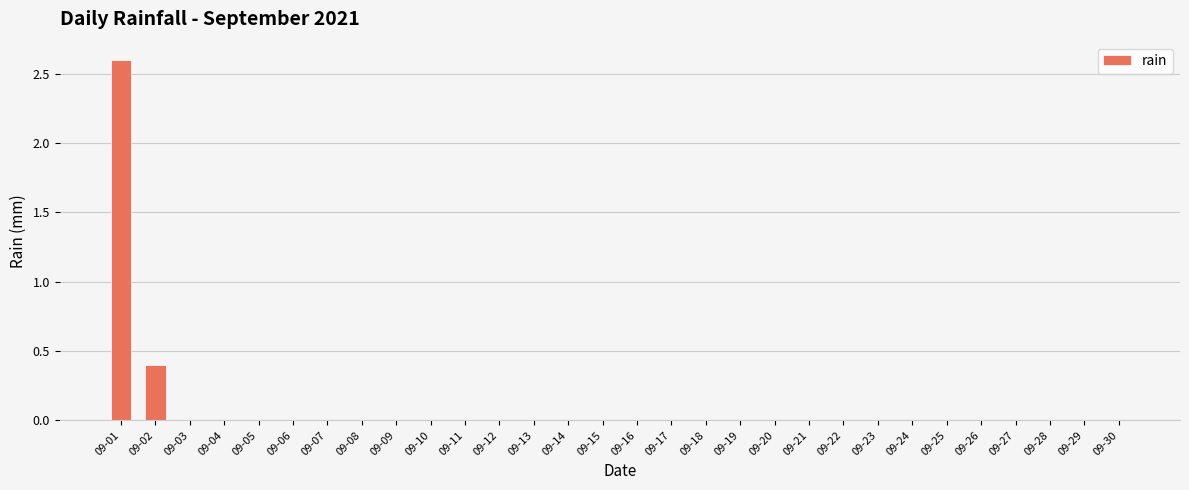

What is the average value?

0.1